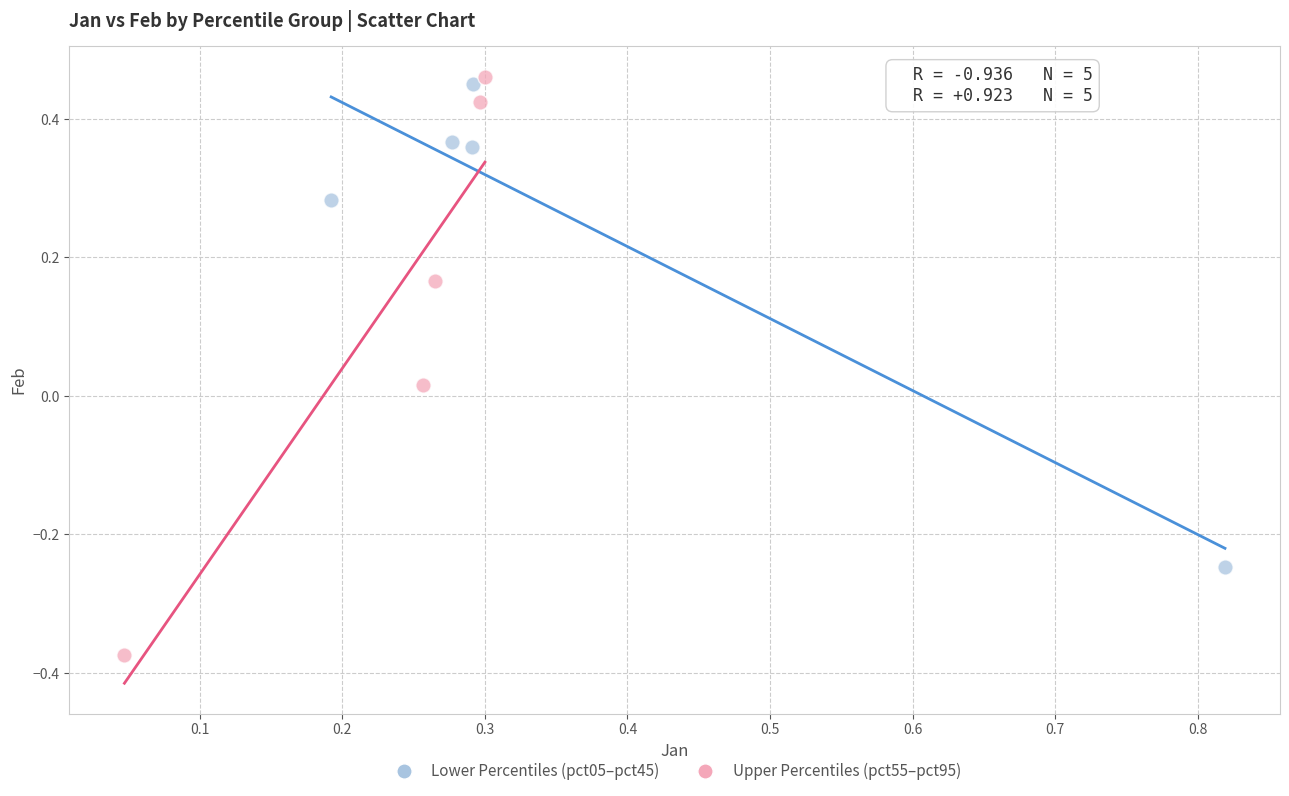

What are all the series names shown in the legend?

Lower Percentiles (pct05–pct45), Upper Percentiles (pct55–pct95)